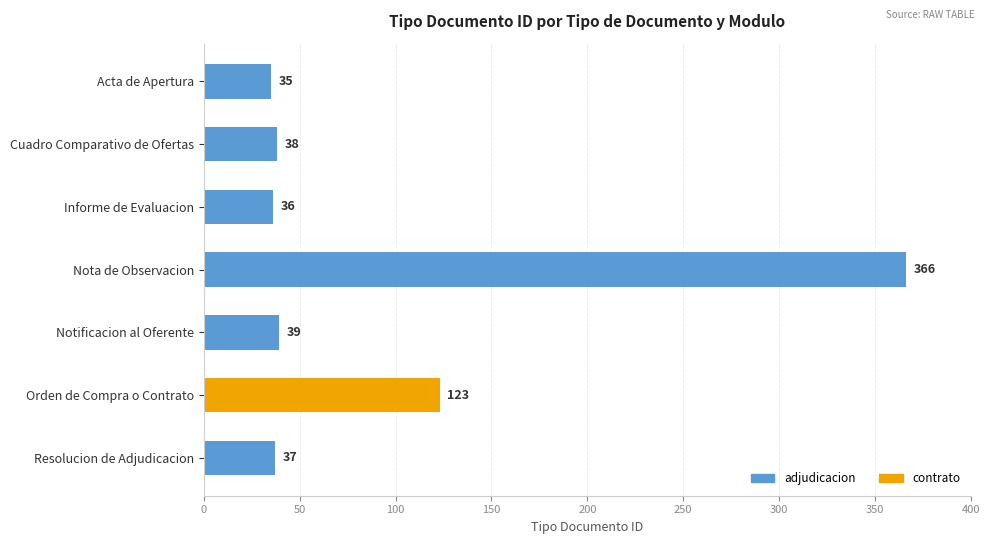

The value at Informe de Evaluacion is 50. True or false?

False